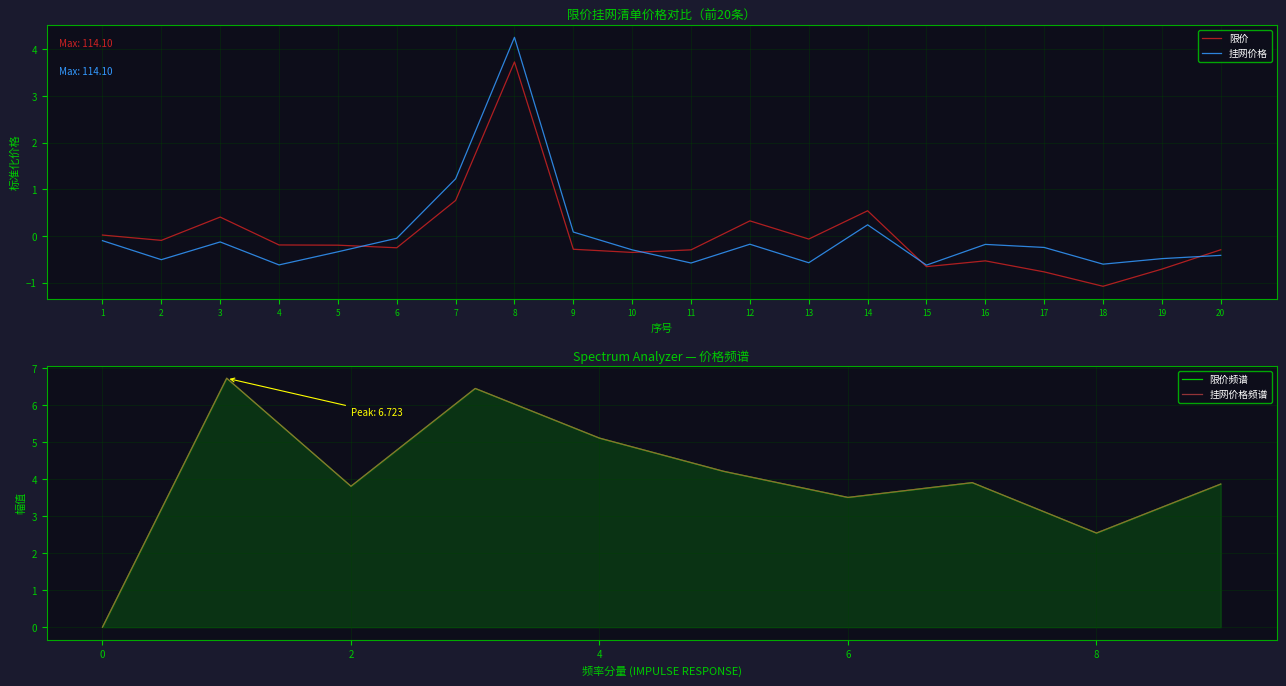

At which label does 限价 reach its peak?

8